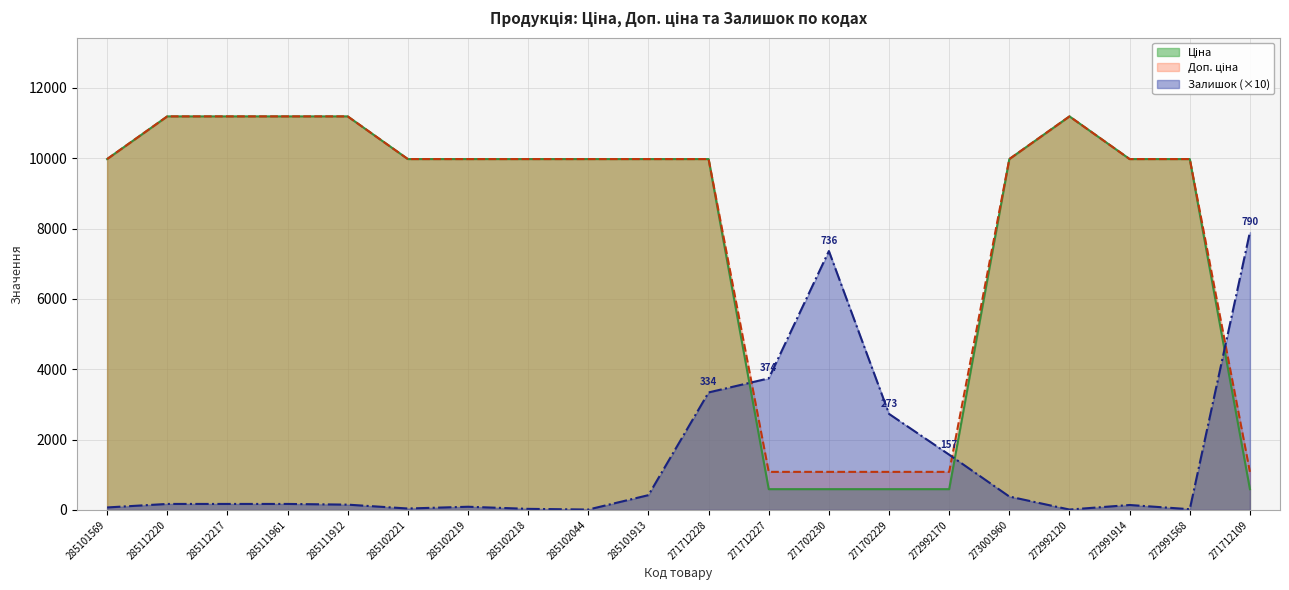

Which category has the lowest value in the Ціна series?

271712227